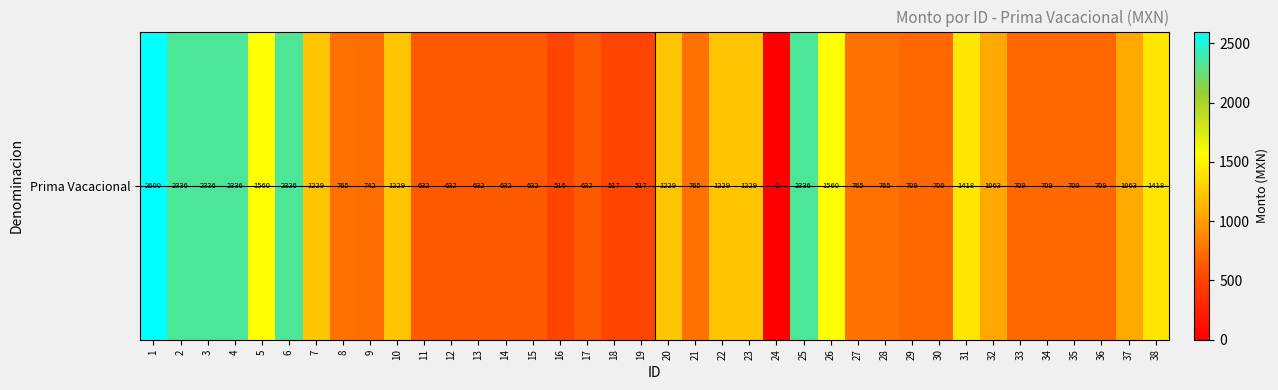

At which category does the chart reach its minimum across all series?

24